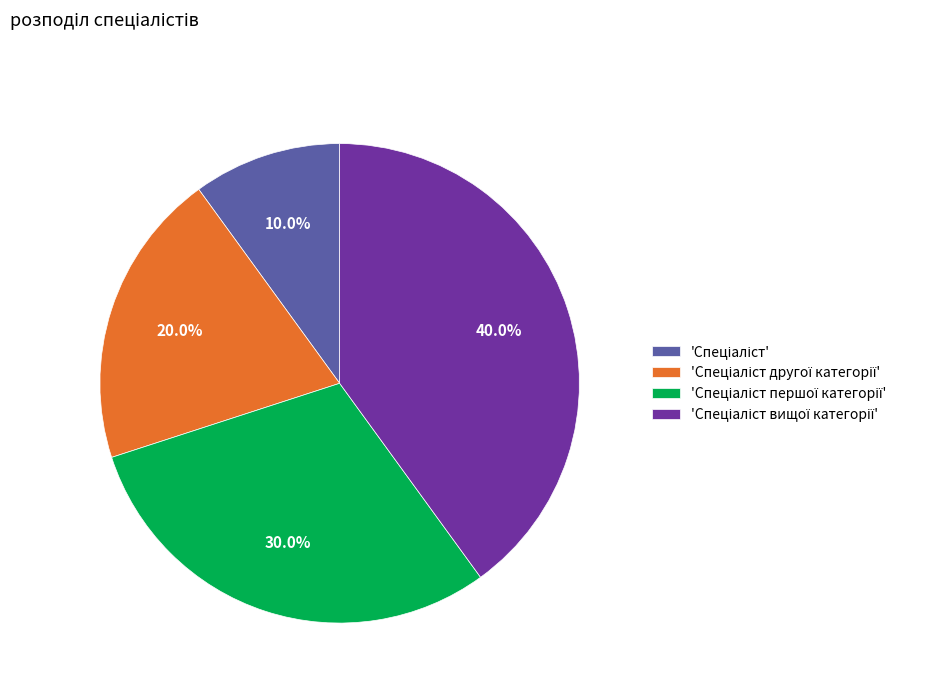

Does any single category account for the majority?

No